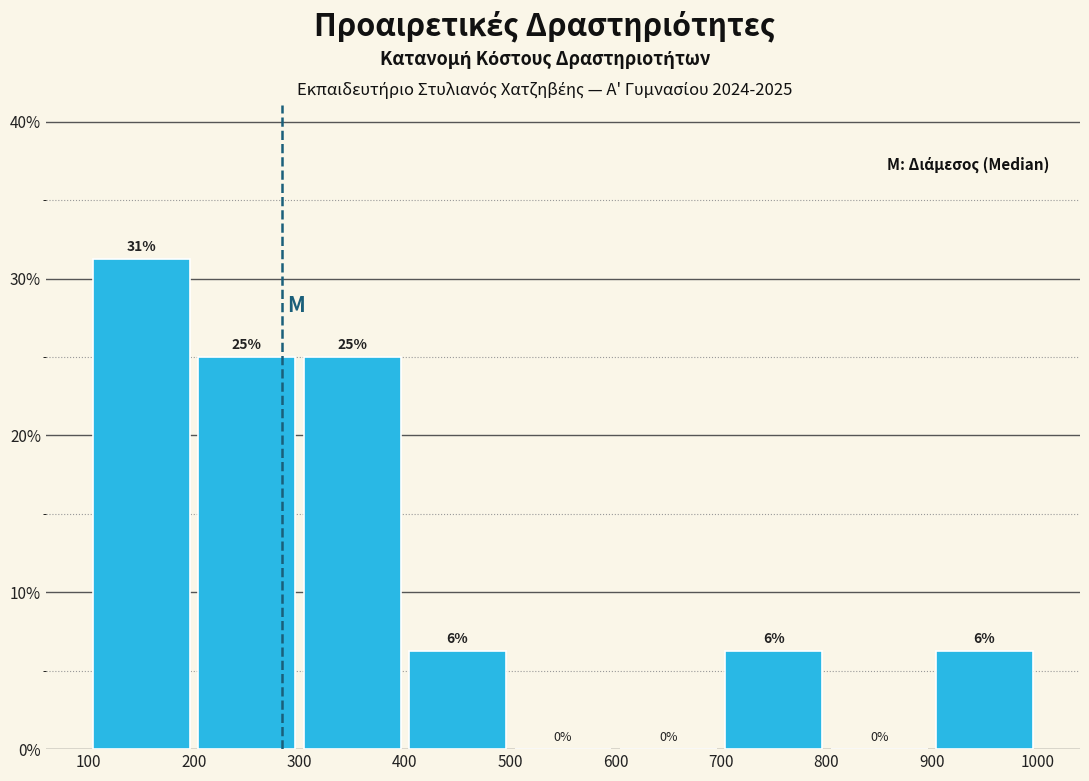

Over which range of the x-axis is the bar tallest?

100 to 200